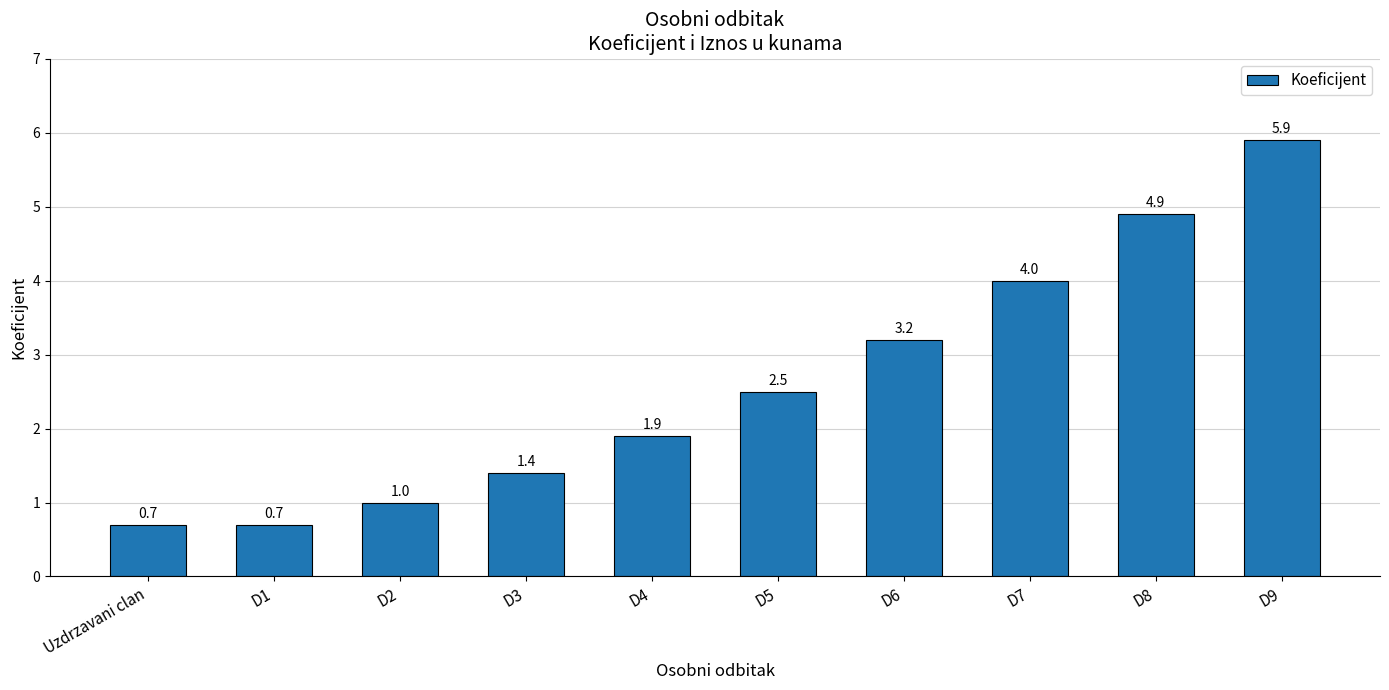

What is the label of the 10th bar from the right?

Uzdrzavani clan